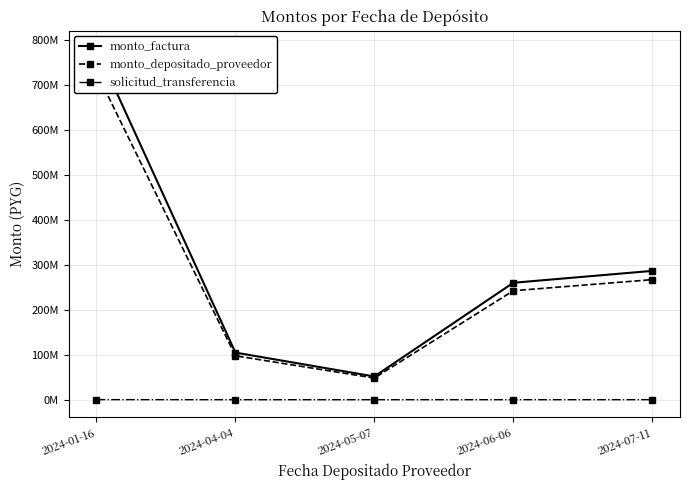

True or false: monto_depositado_proveedor and solicitud_transferencia cross at least once.

False